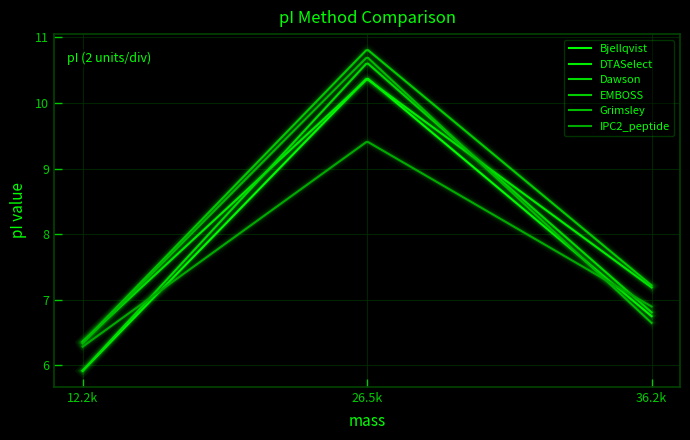

Rank the series by their maximum value, from lowest to highest.

IPC2_peptide, DTASelect, Bjellqvist, Dawson, Grimsley, EMBOSS